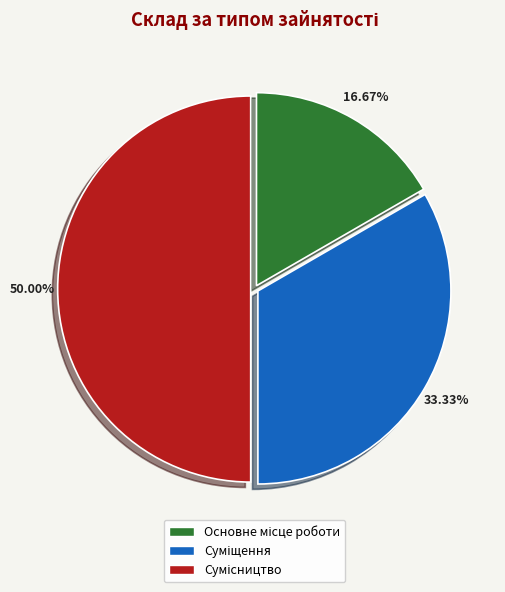

Is there a majority slice in this chart?

No